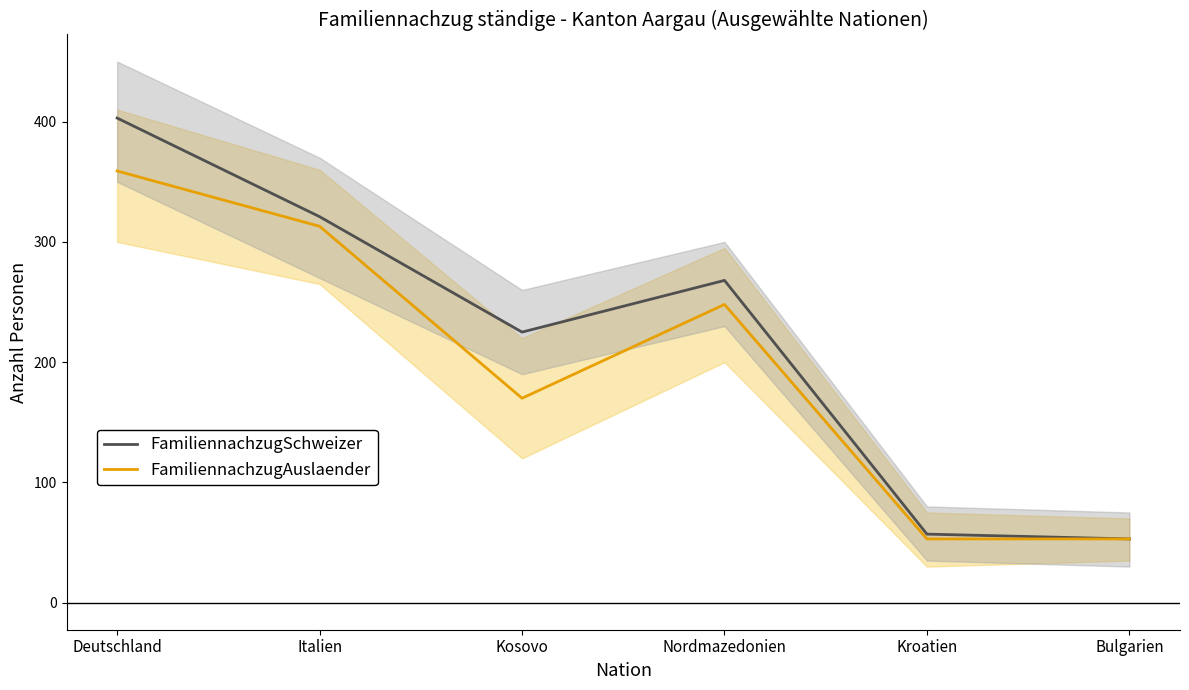

Rank the series at Kosovo from lowest to highest value.

FamiliennachzugAuslaender, FamiliennachzugSchweizer